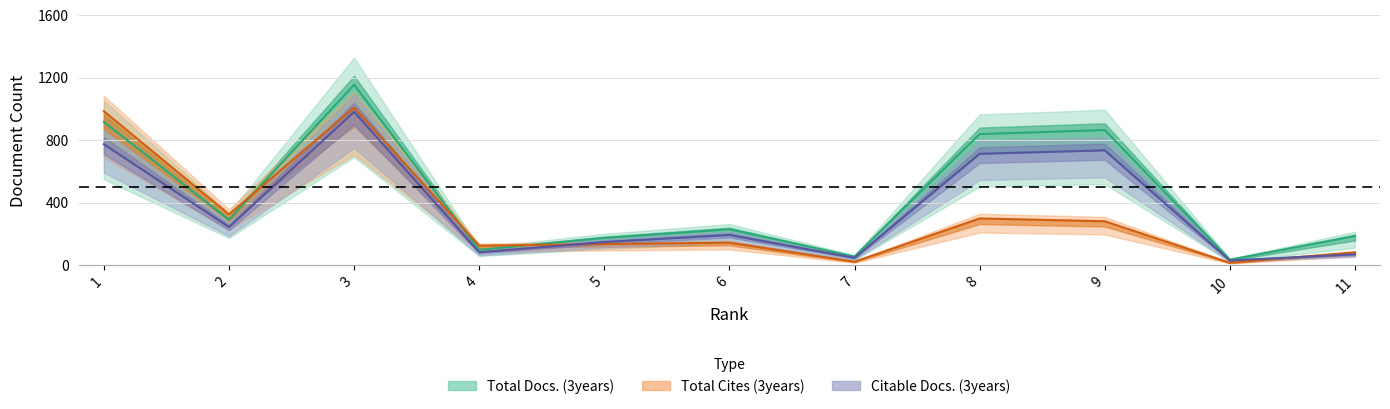

What is the minimum value for Citable Docs. (3years)?

30.6